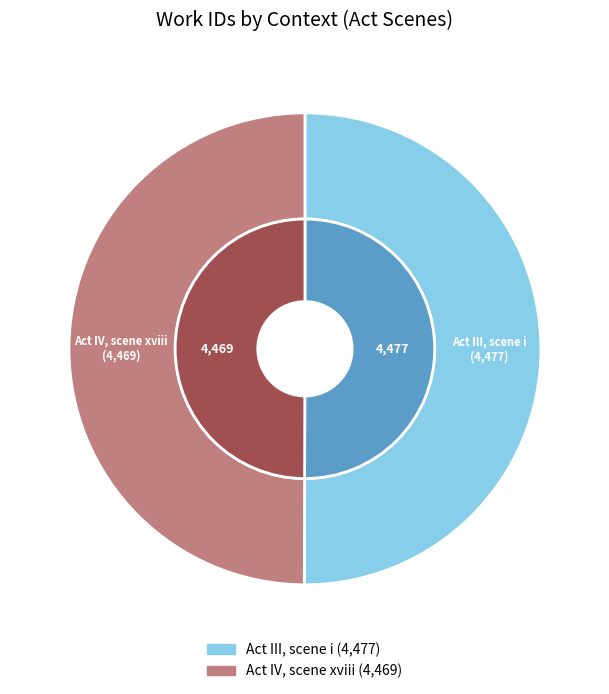

Which category has the smallest portion of the pie?

Act IV, scene xviii